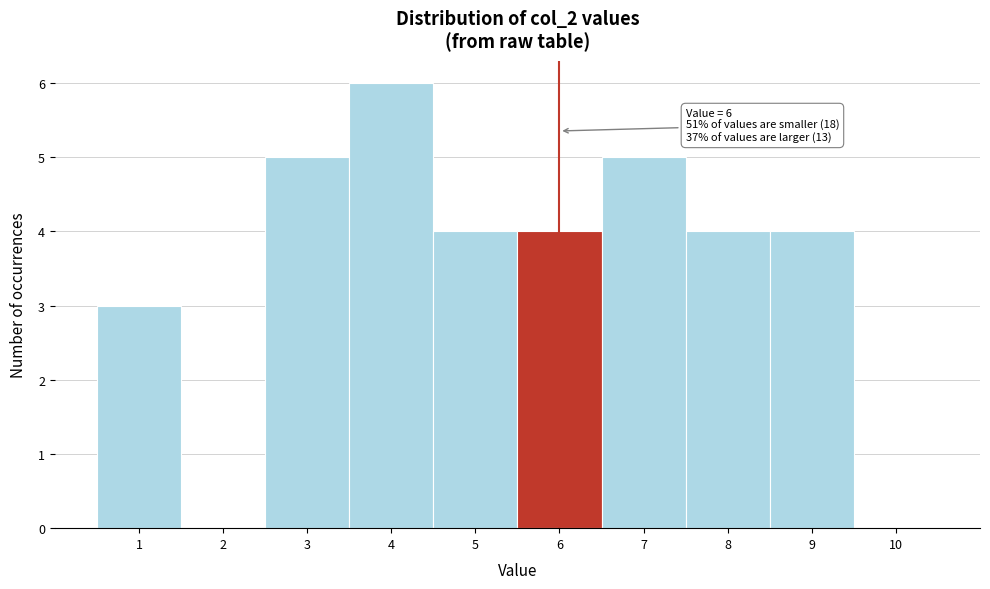

Which range on the x-axis has the tallest bar?

3.5 to 4.5